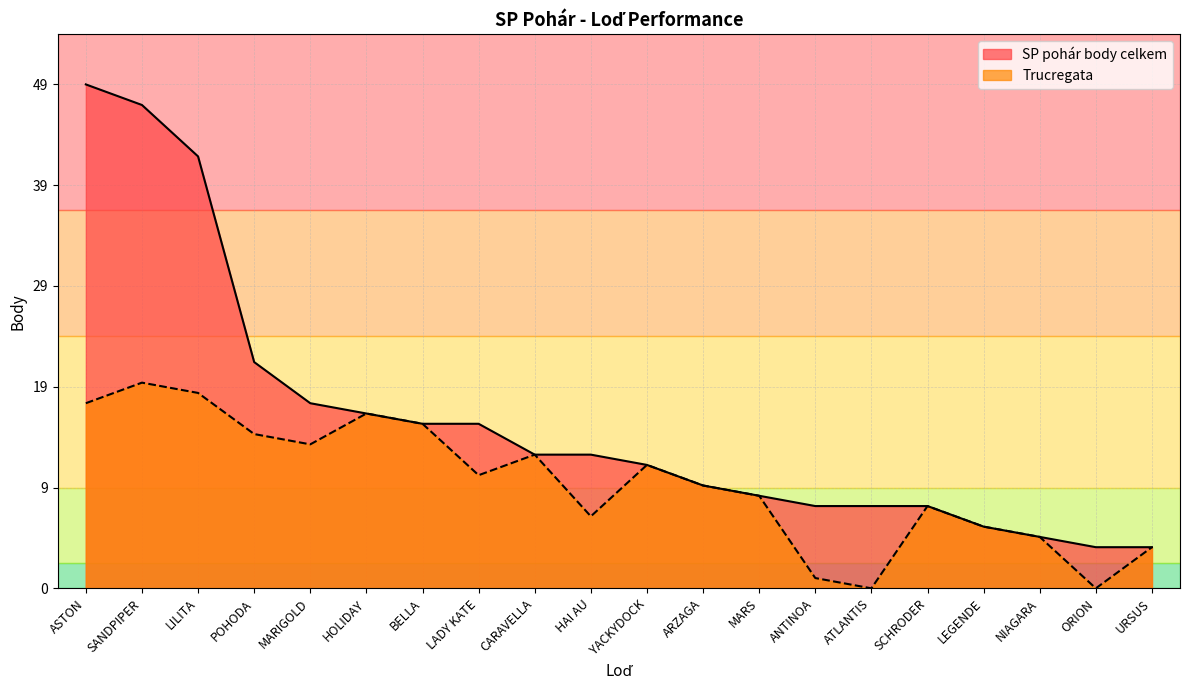

True or false: SP pohár body celkem and Trucregata cross at least once.

False